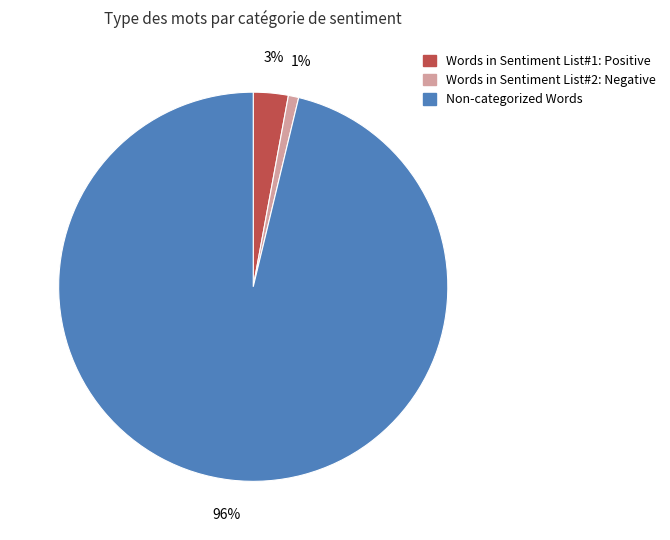

What is the largest slice in the pie chart?

Non-categorized Words